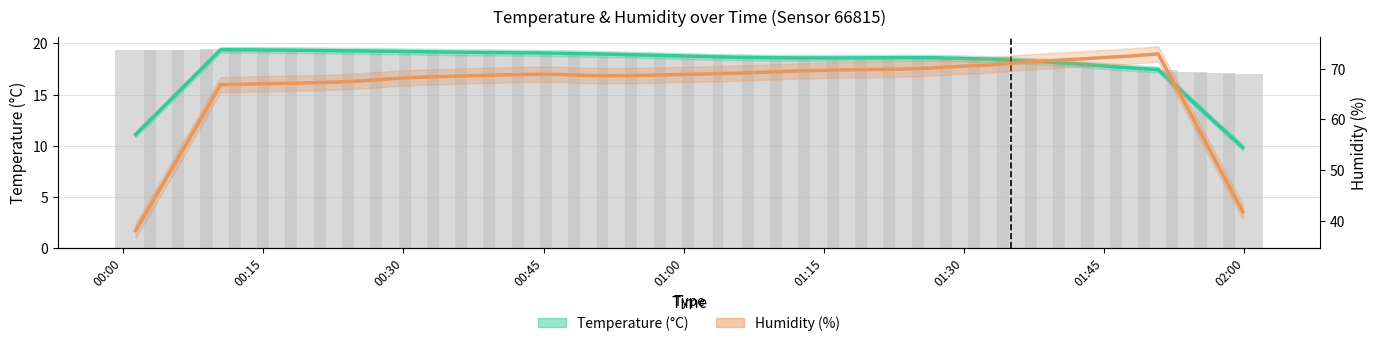

What is the average value of the Temperature (°C) series?

17.9